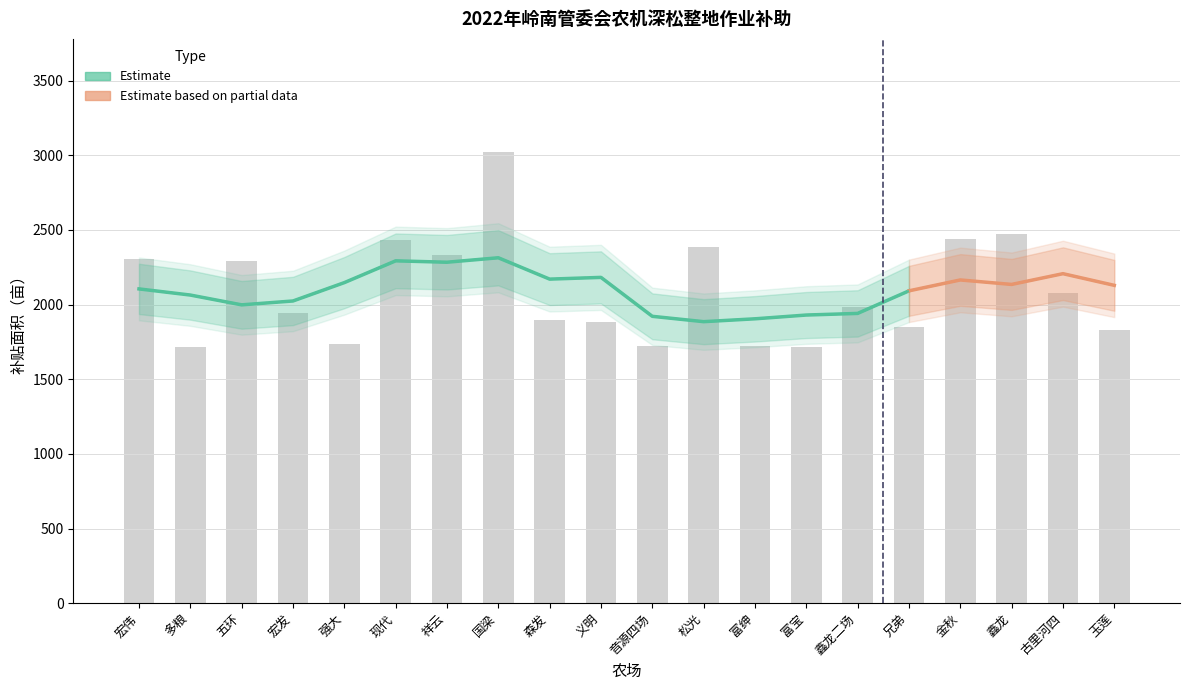

How many data points does each series have?

20